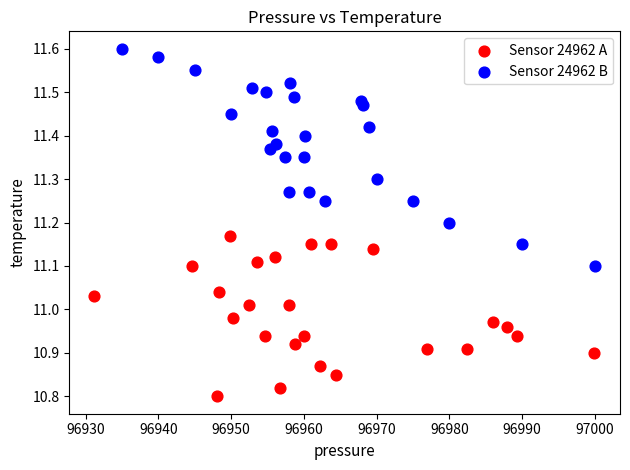

Which series has the largest Y range (max minus min)?

Sensor 24962 B